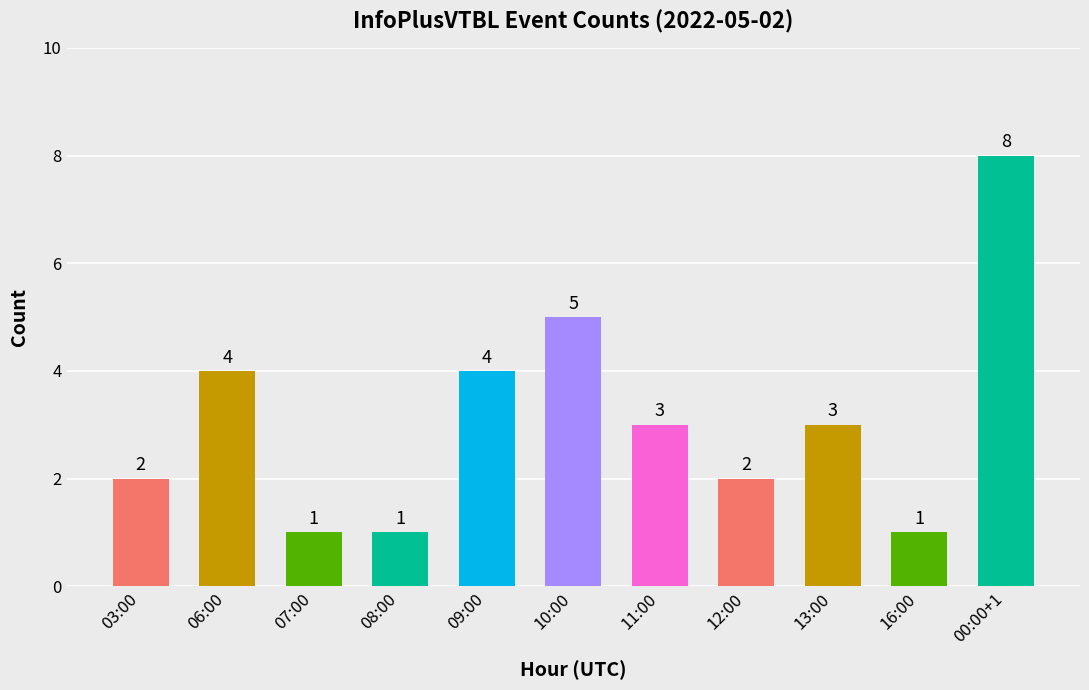

What is the value of the 3rd bar from the left?

1